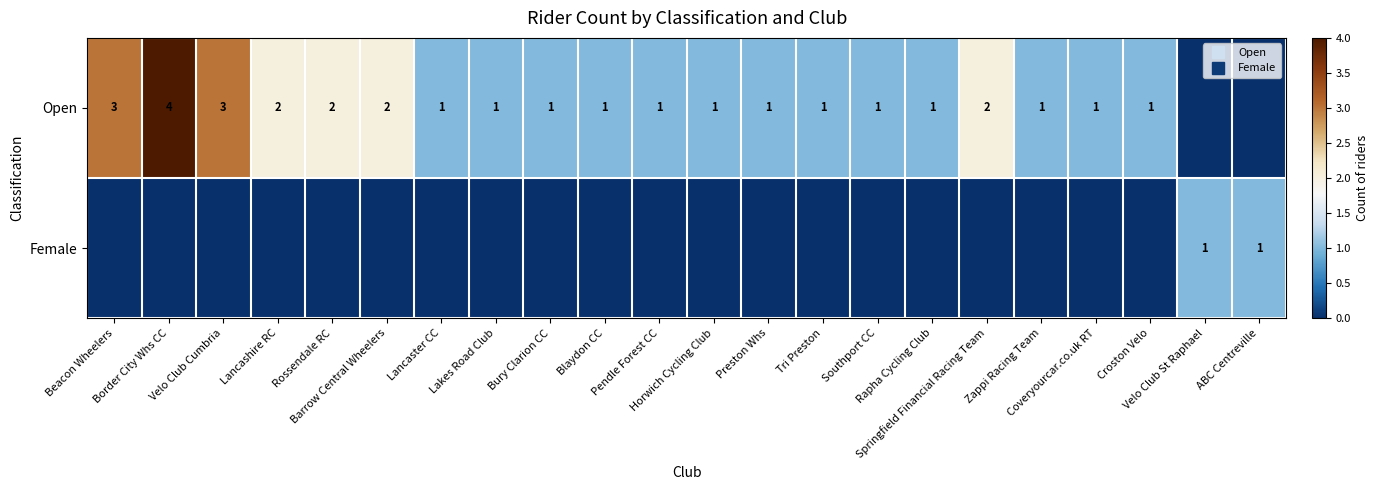

Which category has the highest value across all series?

Border City Whs CC